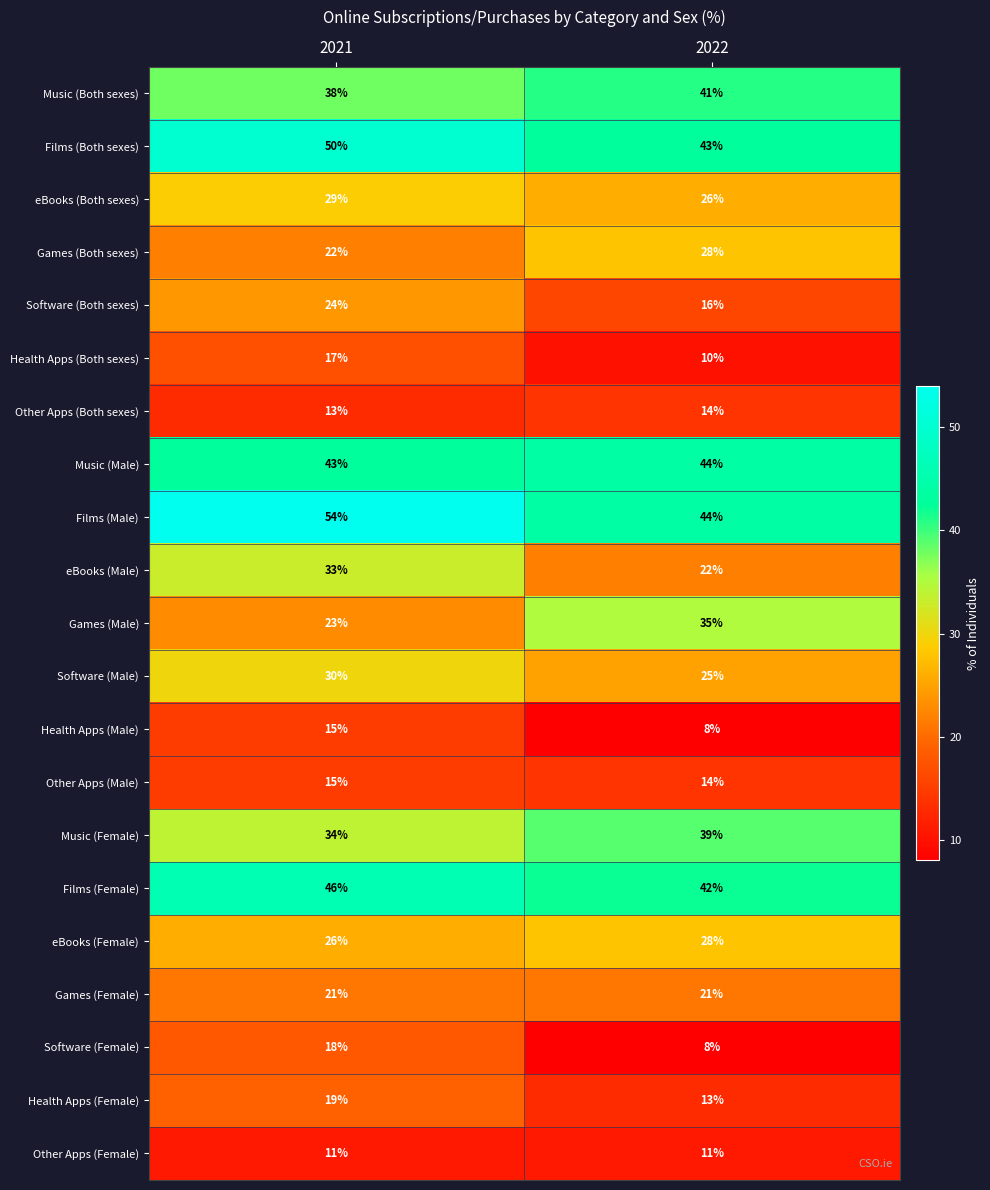

What is the maximum value shown in the chart?

54